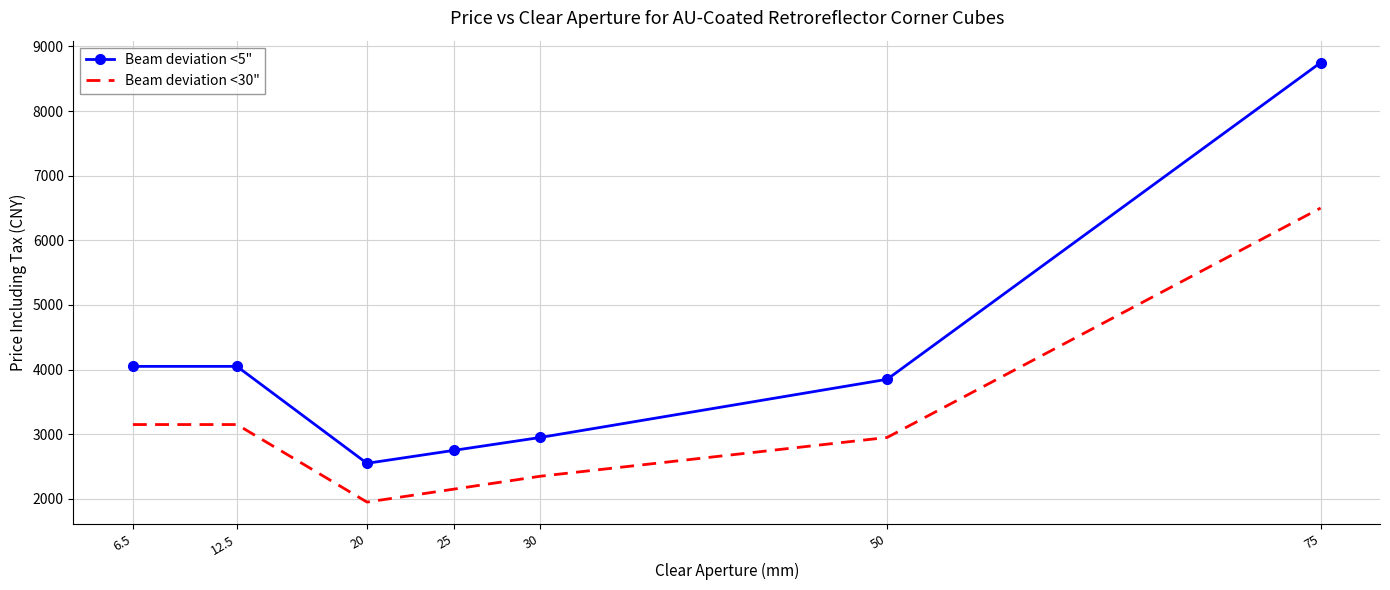

Which series has the widest spread of values?

Beam deviation <5"